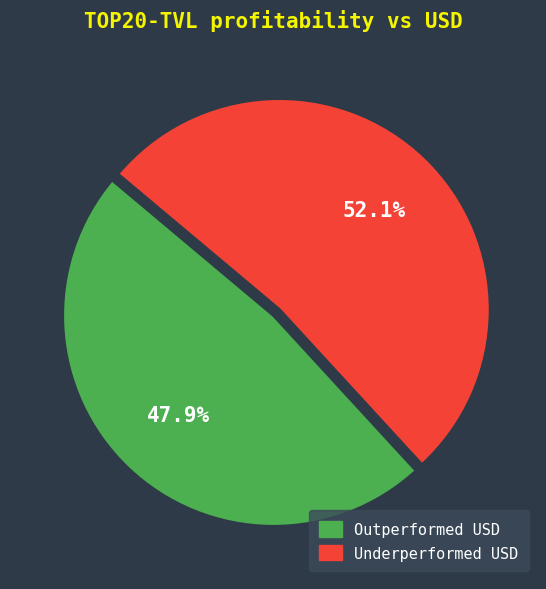

Is there any slice that represents more than half of the pie?

Yes